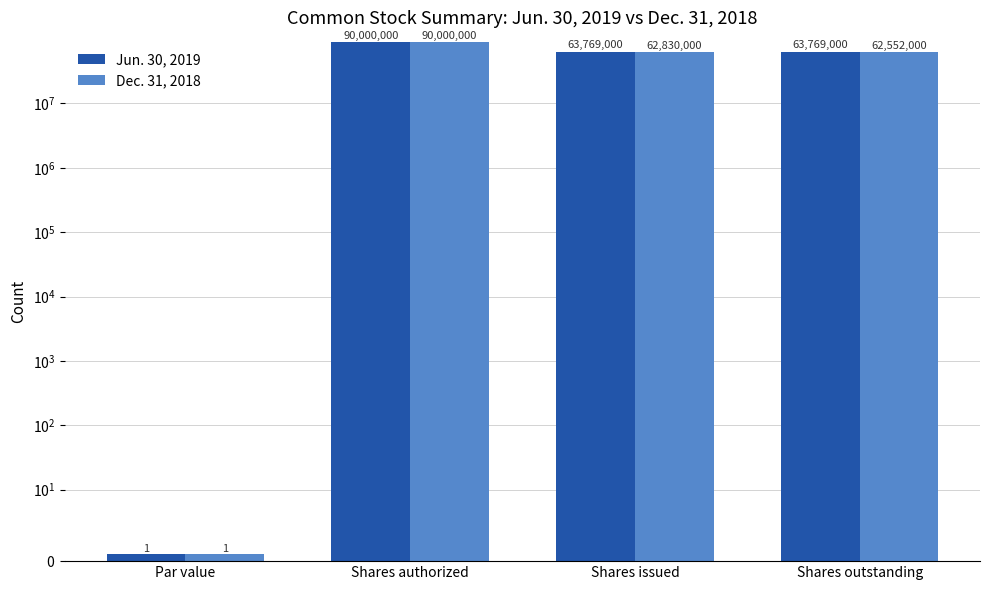

Count the number of data series in this chart.

2